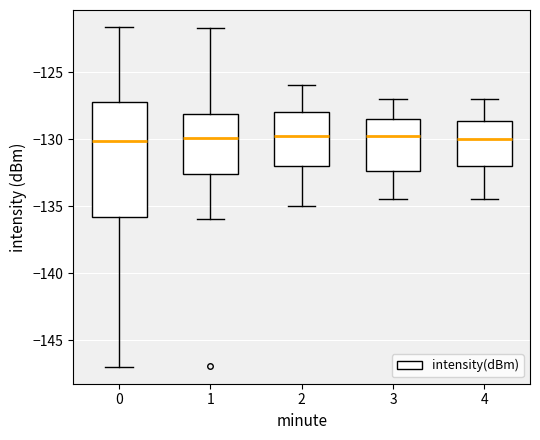

Reading left to right, transcribe this box plot: for each box, give where its median line is, the range the box spans, and where its two whiskers end, as read against the y-axis. The values are not printed on the chart, so give them approximately, as read against the axis.

0: median -130.0, box -136.0 to -127.0, whiskers -147.0 to -121.5
1: median -130.0, box -132.5 to -128.0, whiskers -136.0 to -121.5
2: median -129.5, box -132.0 to -128.0, whiskers -135.0 to -126.0
3: median -129.5, box -132.5 to -128.5, whiskers -134.5 to -127.0
4: median -130.0, box -132.0 to -128.5, whiskers -134.5 to -127.0